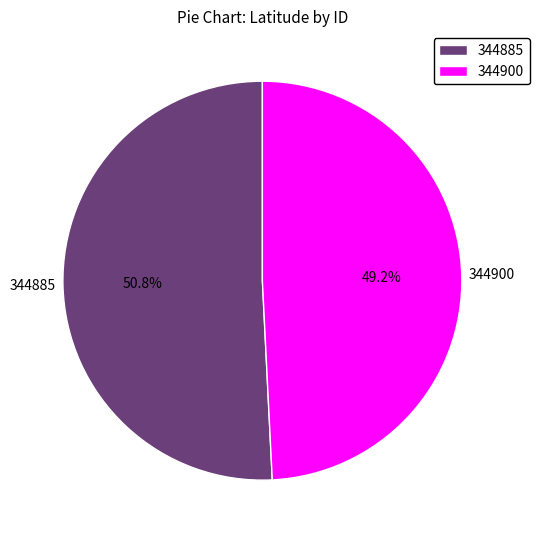

Which category has the biggest portion of the pie?

344885